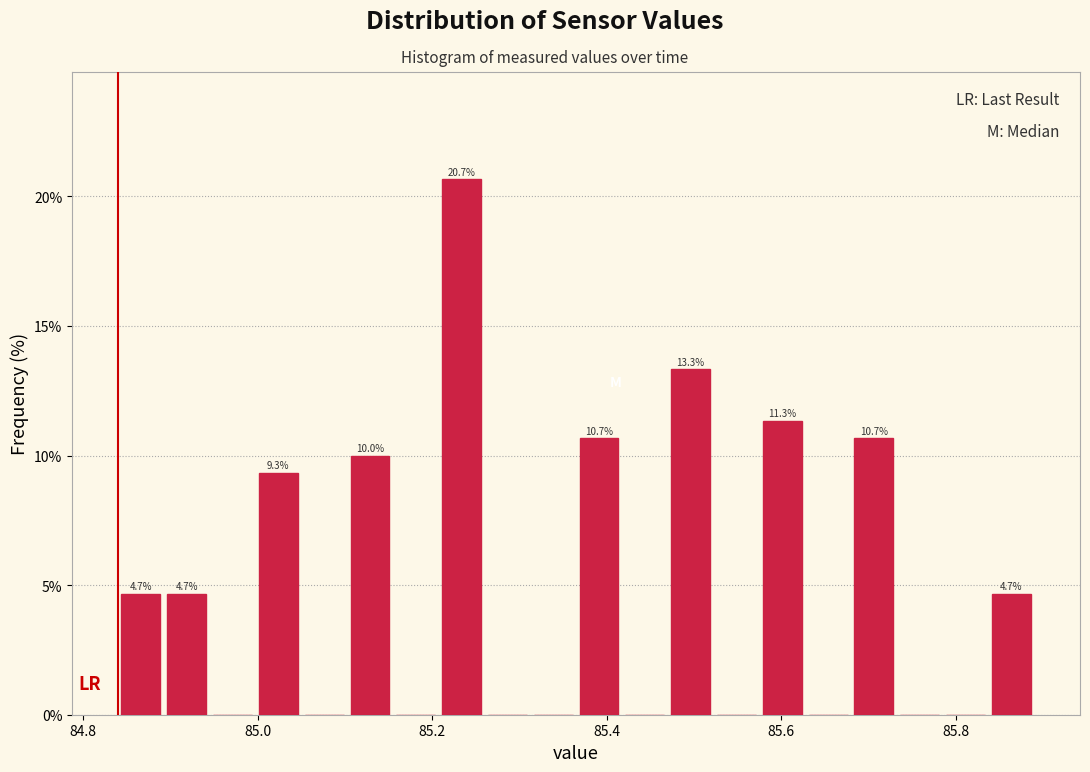

Read against the x-axis, roughly where is the centre of the tallest bar?

85.24